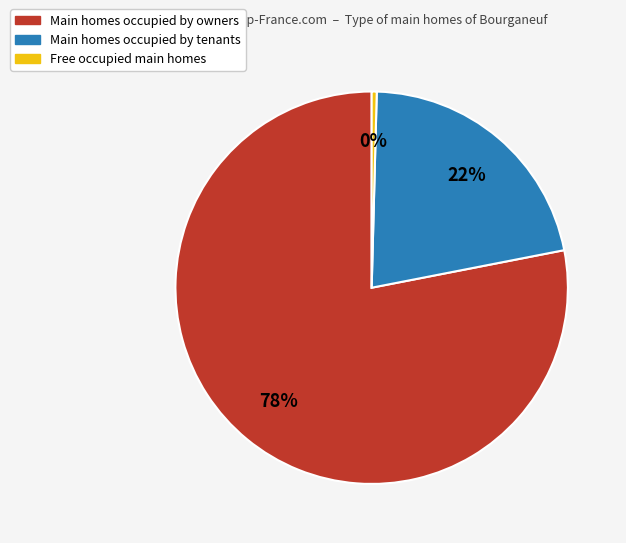

How many slices are in this pie chart?

3